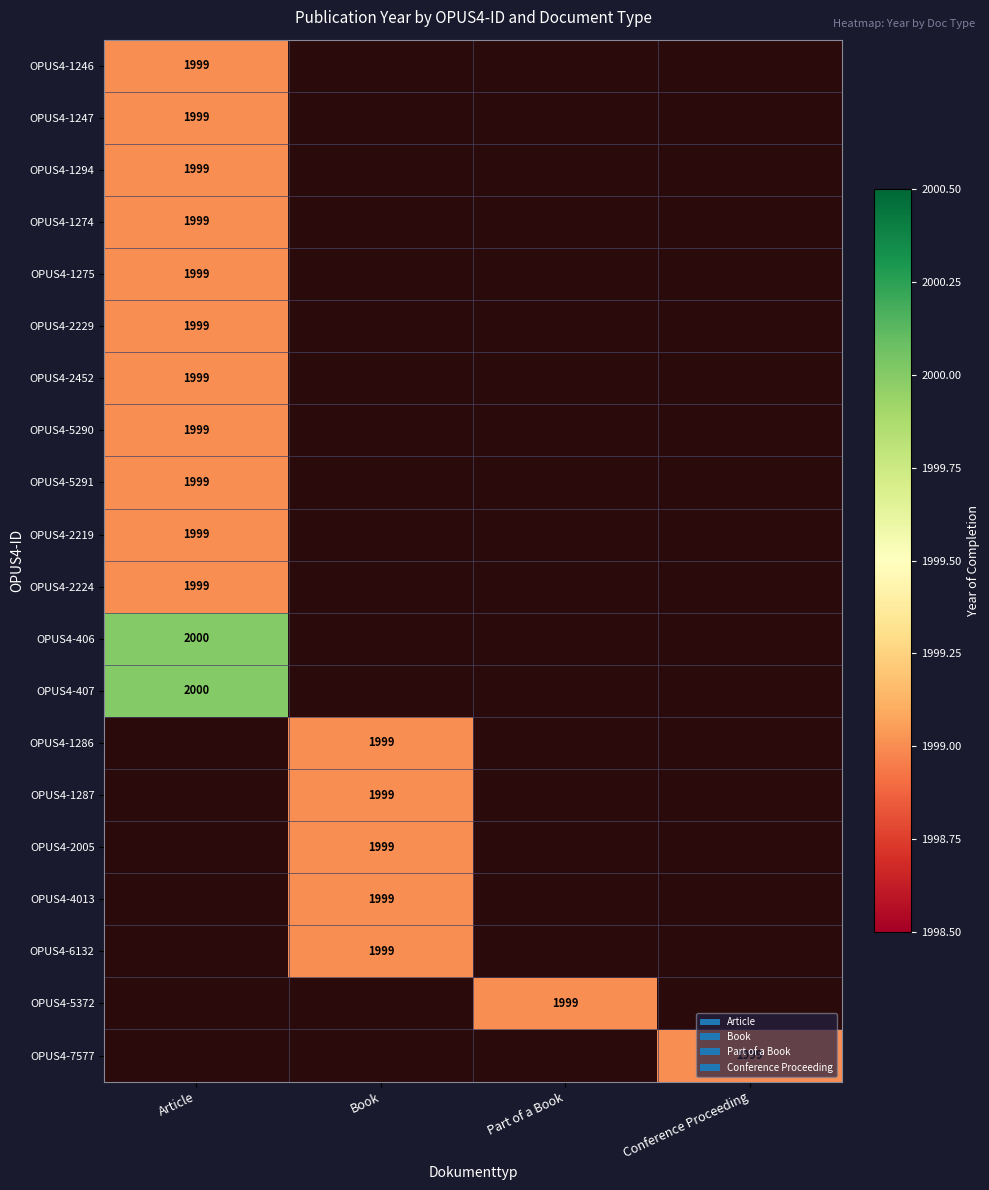

Rank the categories by OPUS4-2219 value from highest to lowest.

Article, Book, Part of a Book, Conference Proceeding